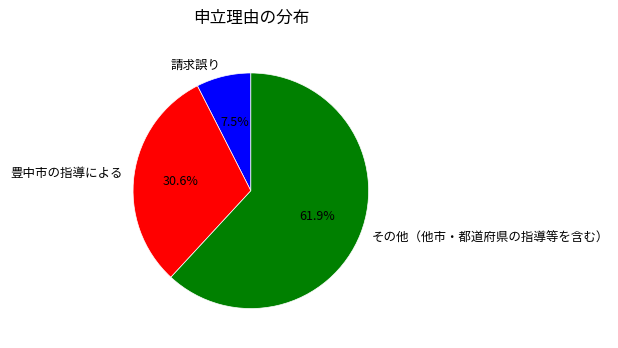

What is the ratio of the value at 豊中市の指導による to the value at その他（他市・都道府県の指導等を含む）?

0.5